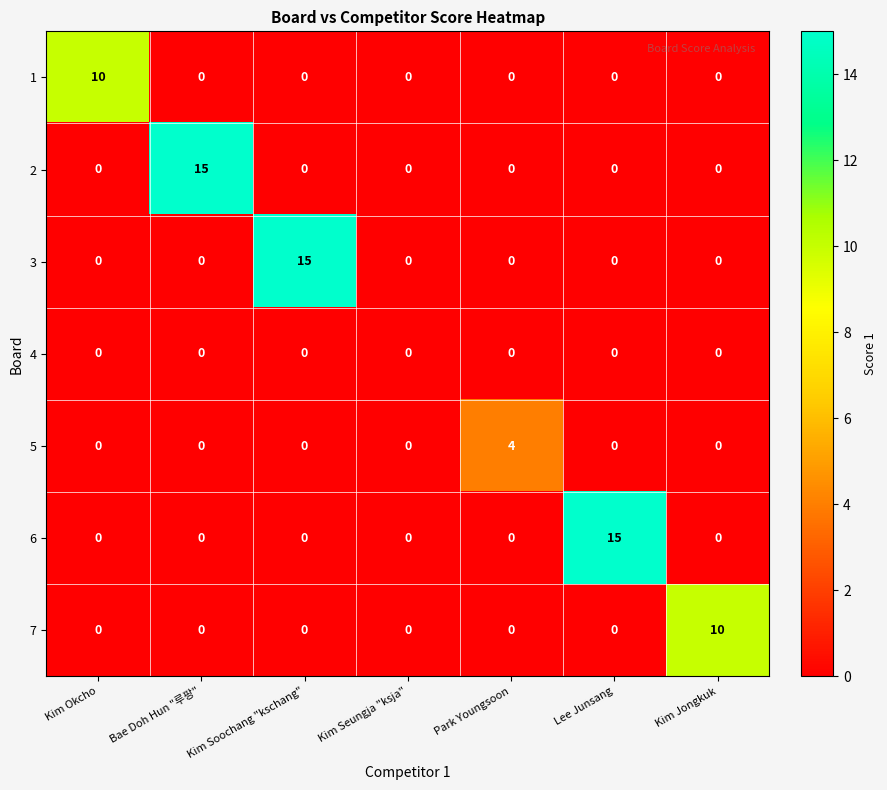

What is the highest value of the 3 series?

15